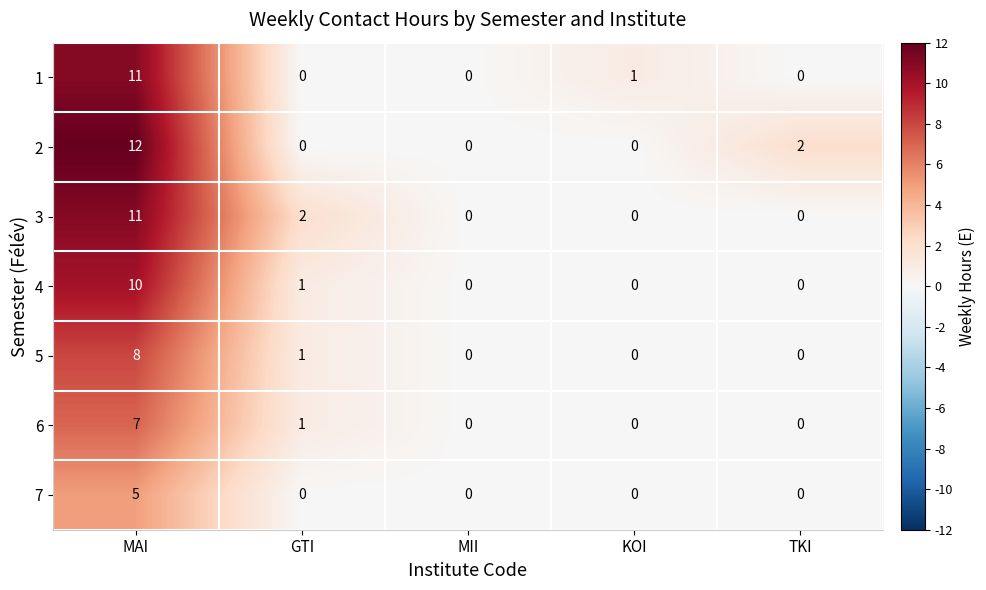

How many categories are shown in the chart?

5